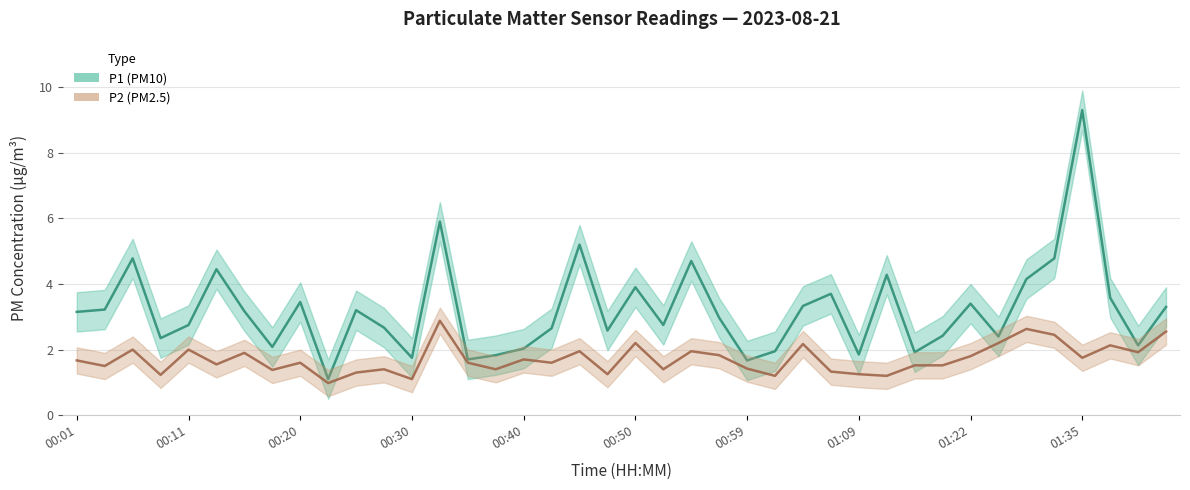

Rank the series by their average value, from lowest to highest.

P2, P1